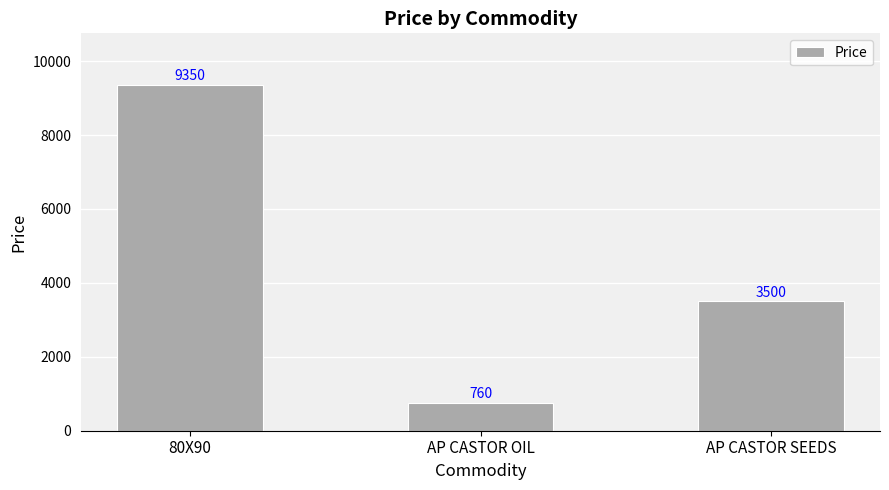

What position from the left is AP CASTOR SEEDS?

3